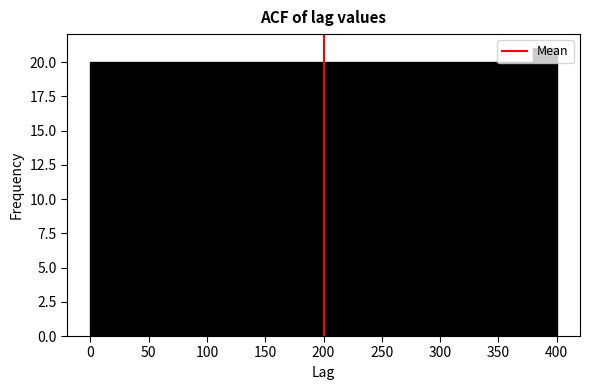

Reading left to right, list every bar in this chart as the range it spans on the x-axis followed by its height. The values are not printed on the chart, so give them approximately, as read against the axis.

0 to 20: 20
20 to 40: 20
40 to 60: 20
60 to 80: 20
80 to 100: 20
100 to 120: 20
120 to 140: 20
140 to 160: 20
160 to 180: 20
180 to 200: 20
200 to 220: 20
220 to 240: 20
240 to 260: 20
260 to 280: 20
280 to 300: 20
300 to 320: 20
320 to 340: 20
340 to 360: 20
360 to 380: 20
380 to 400: 21